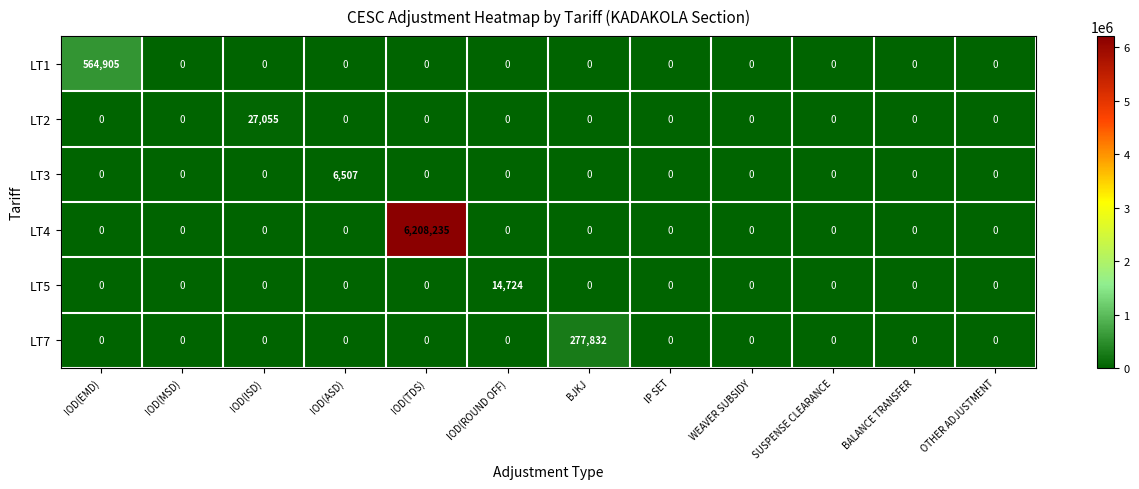

List the series in order of their peak value, highest first.

LT4, LT1, LT7, LT2, LT5, LT3